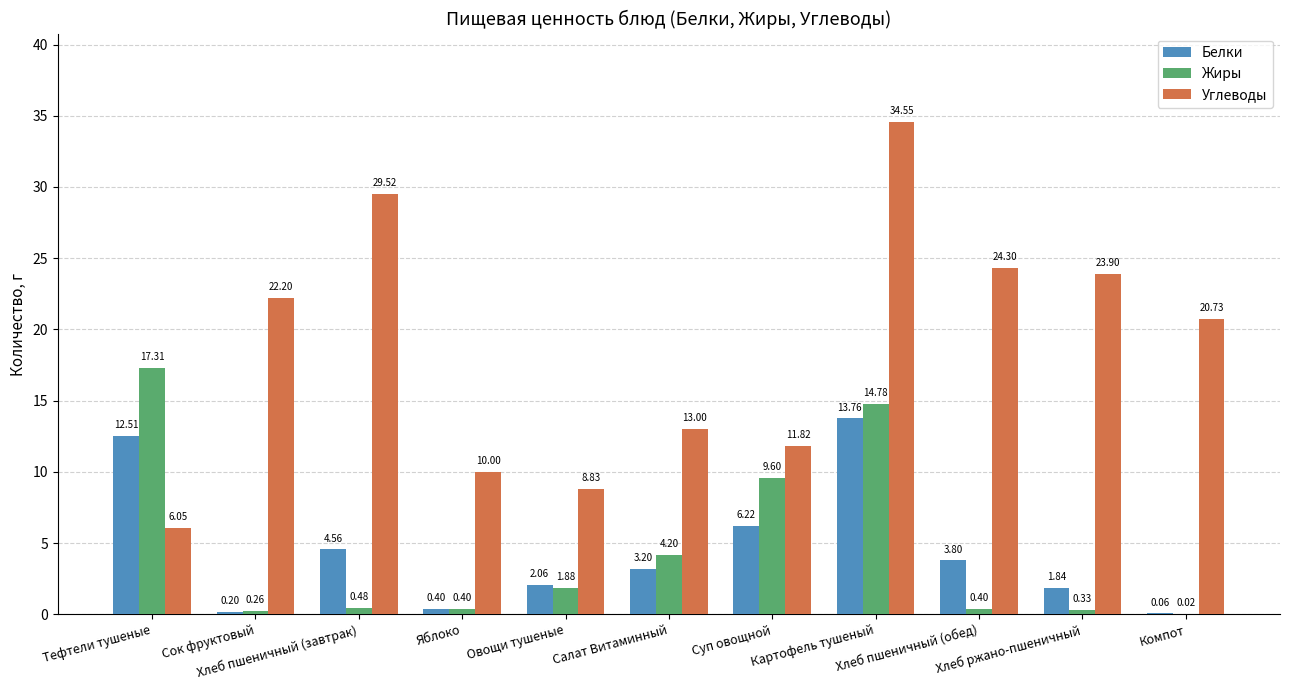

Which series has the largest total across all categories?

Углеводы